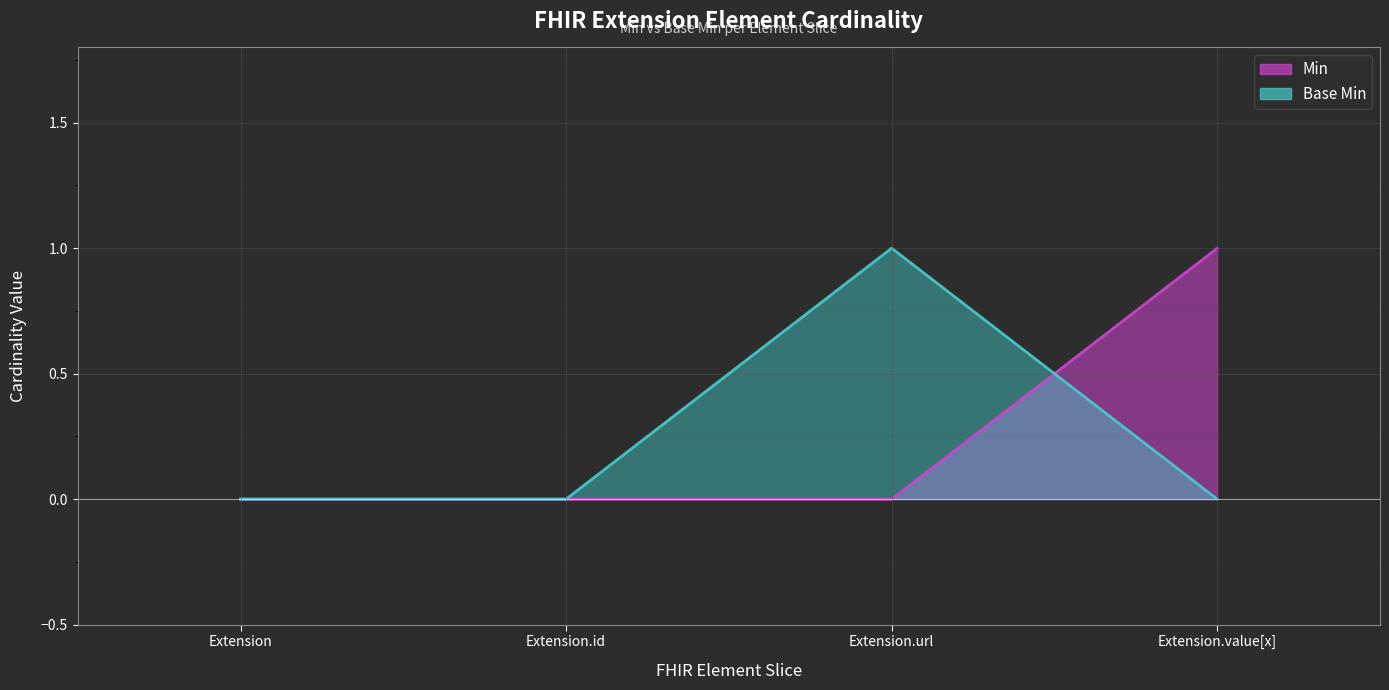

What is the label of the 2nd point from the right?

Extension.url